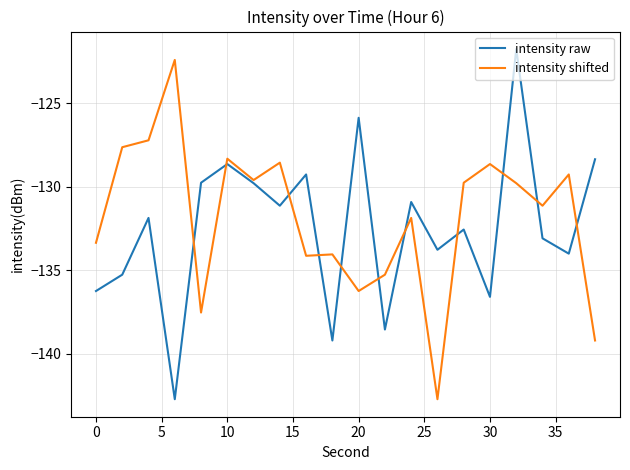

What is the greatest value displayed?

-121.7